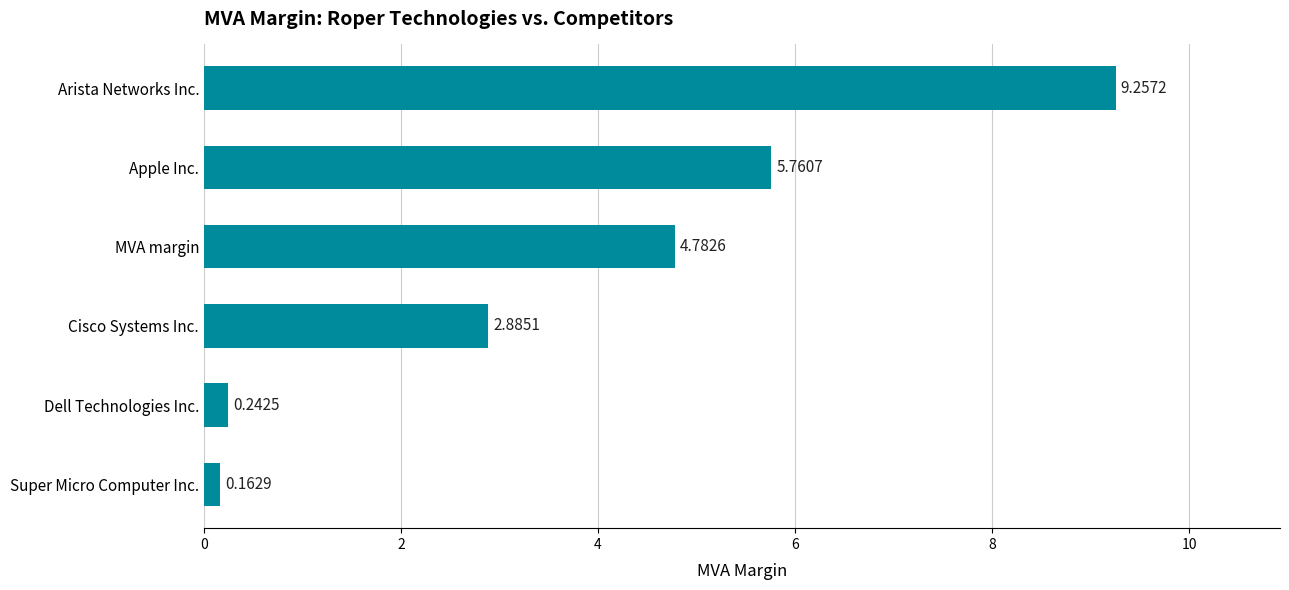

Where is the data nearest to the value 4?

MVA margin